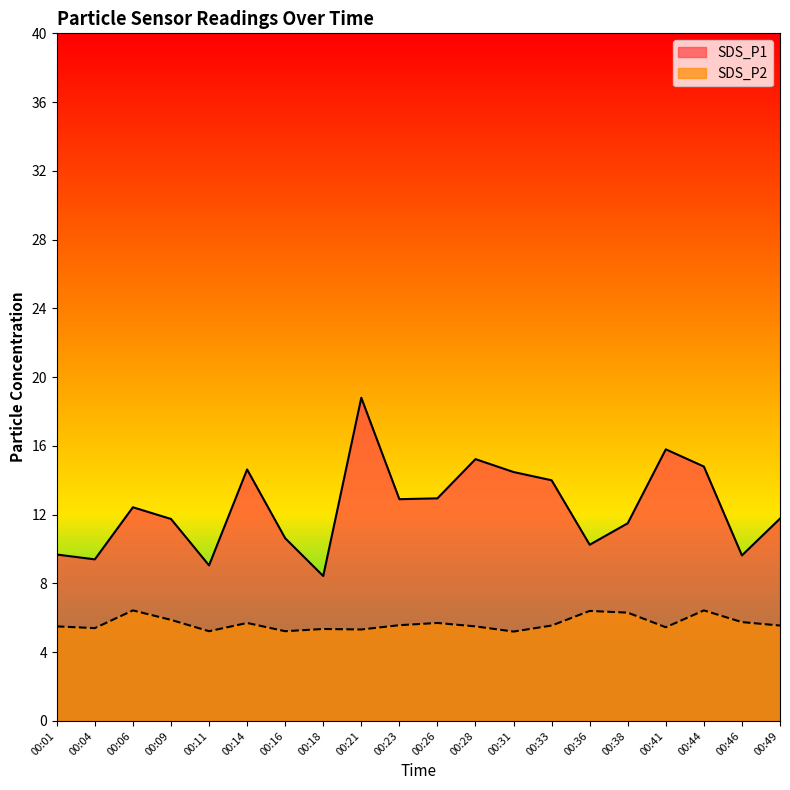

What is the sum of all SDS_P2 values?

113.4